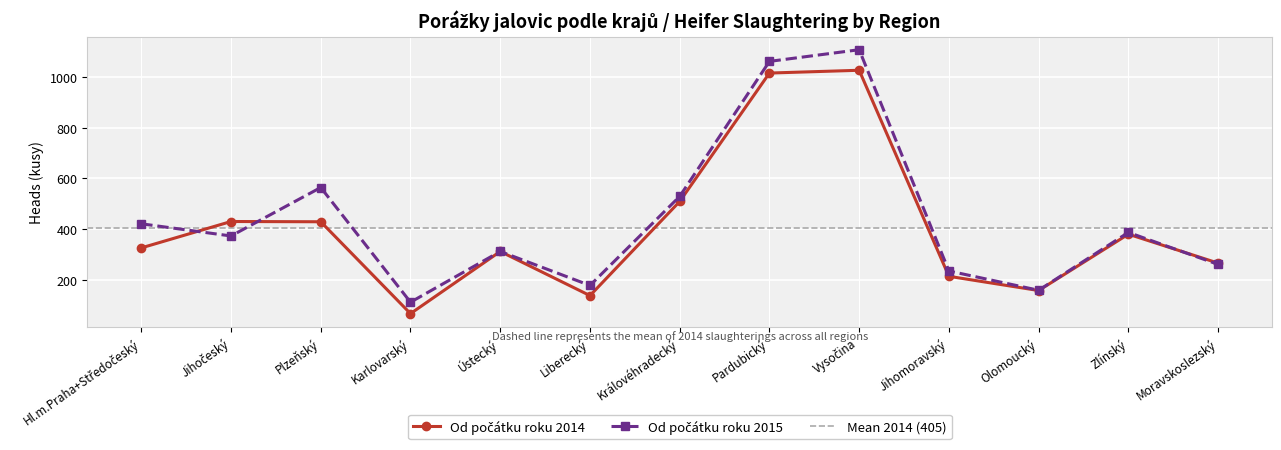

Where does the Od počátku roku 2015 series first go above 373?

Hl.m.Praha+Středočeský